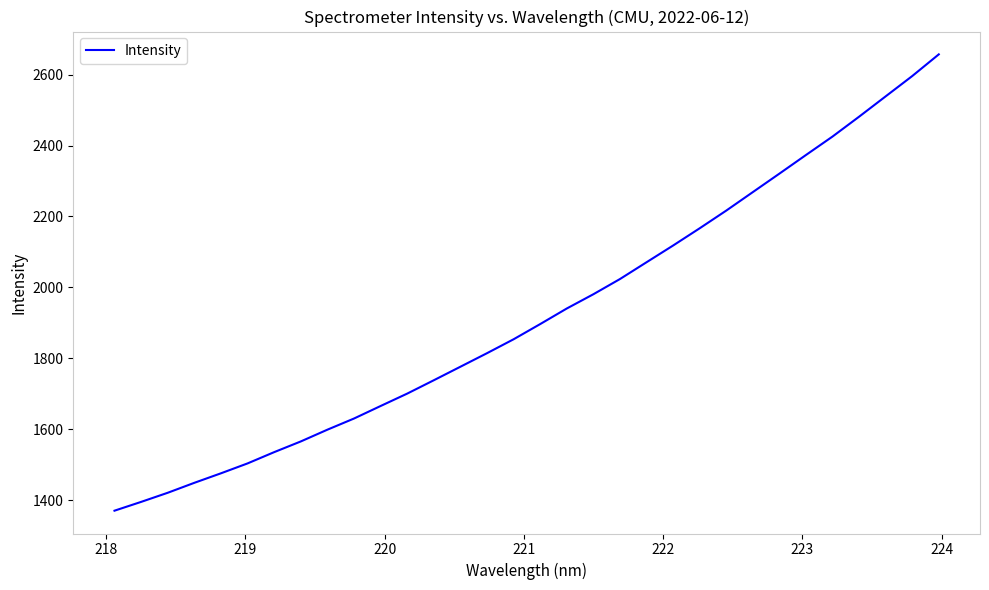

Count the number of data series in this chart.

1